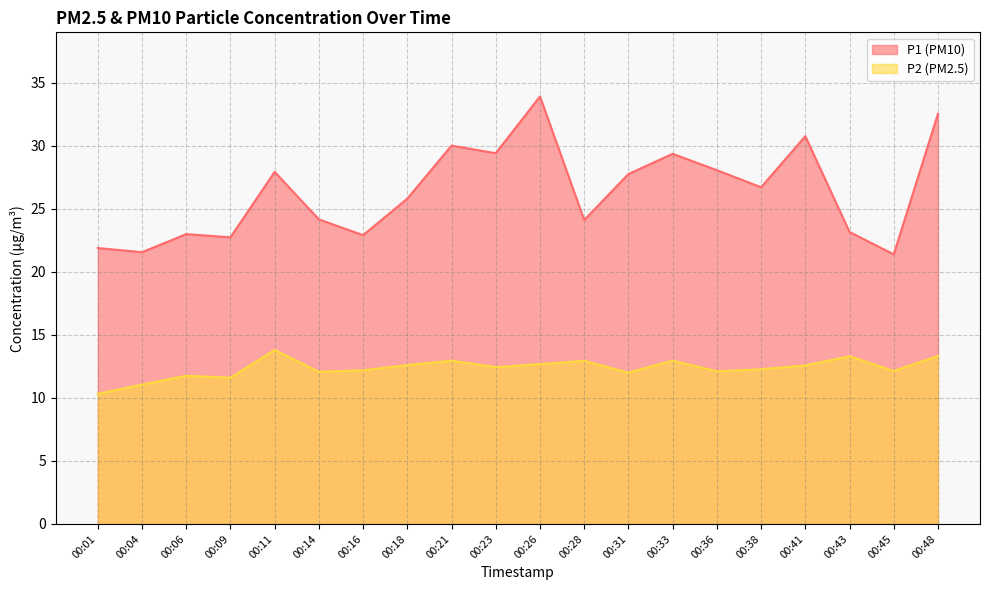

How many values in the P1 series are below 26?

10